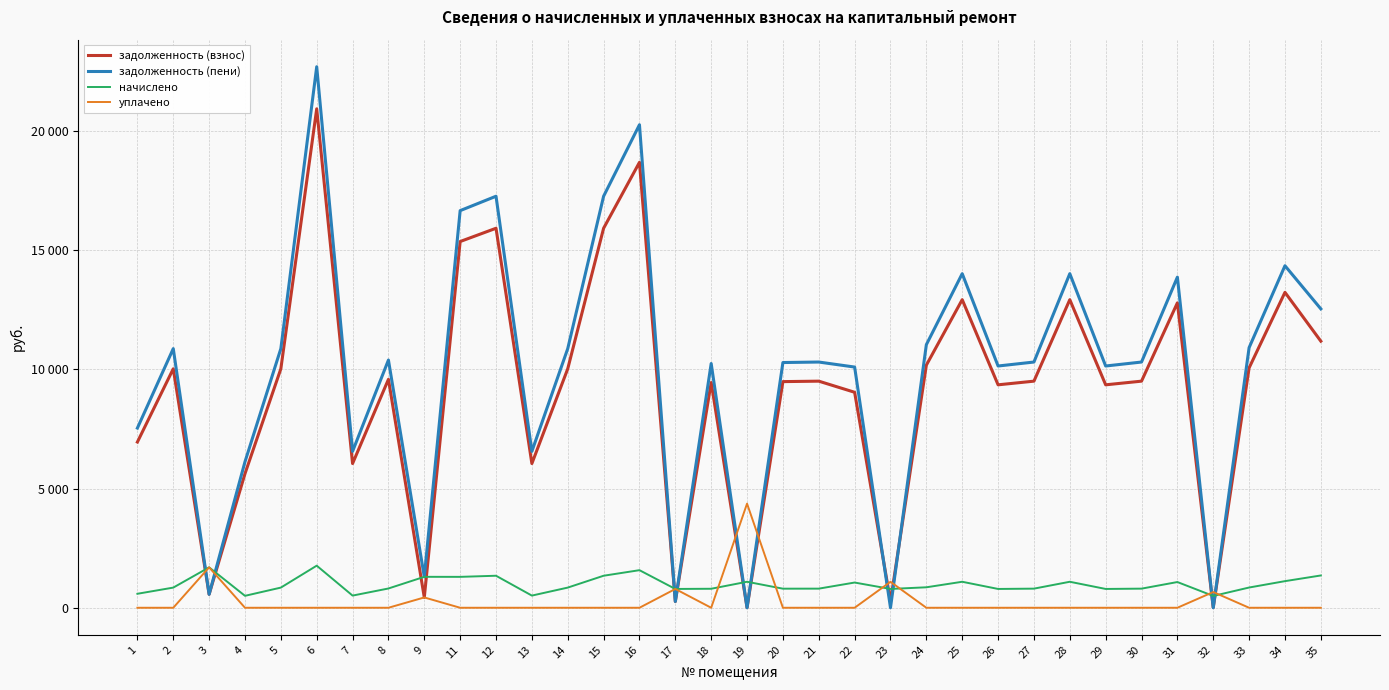

True or false: задолженность (взнос) and задолженность (пени) intersect in this chart.

True